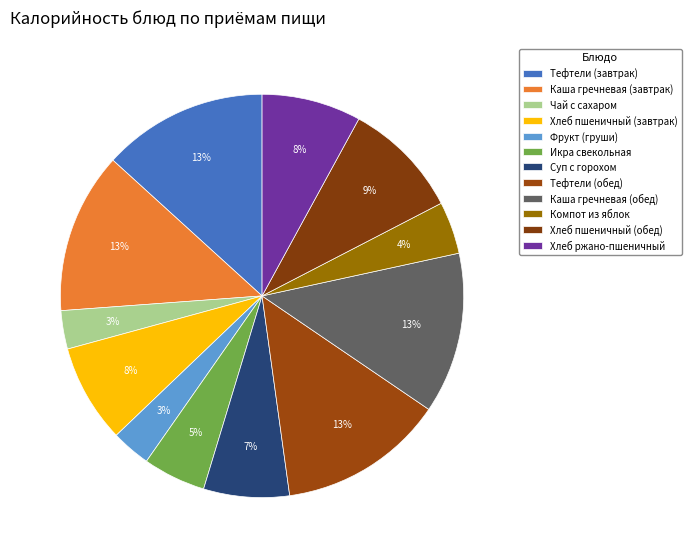

How many slices are in this pie chart?

12